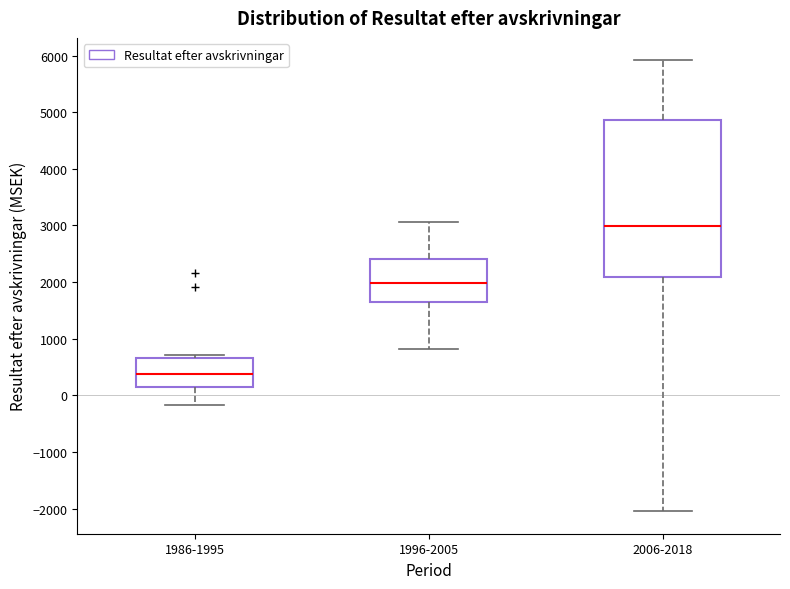

Reading left to right, transcribe this box plot: for each box, give where its median line is, the range the box spans, and where its two whiskers end, as read against the y-axis. The values are not printed on the chart, so give them approximately, as read against the axis.

1986-1995: median 400, box 100 to 700, whiskers -200 to 700 (just above the box's upper edge)
1996-2005: median 2000, box 1700 to 2400, whiskers 800 to 3100
2006-2018: median 3000, box 2100 to 4900, whiskers -2000 to 5900